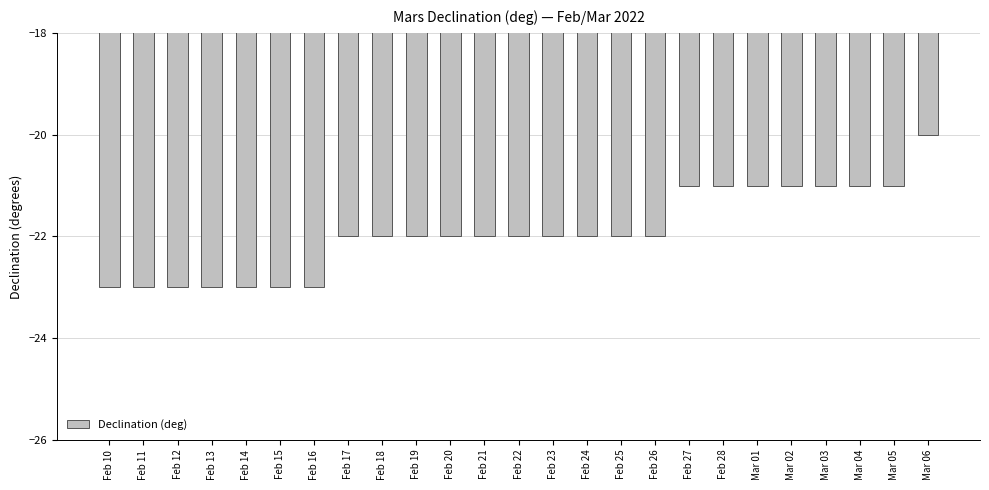

Read the value at Mar 02.

-21